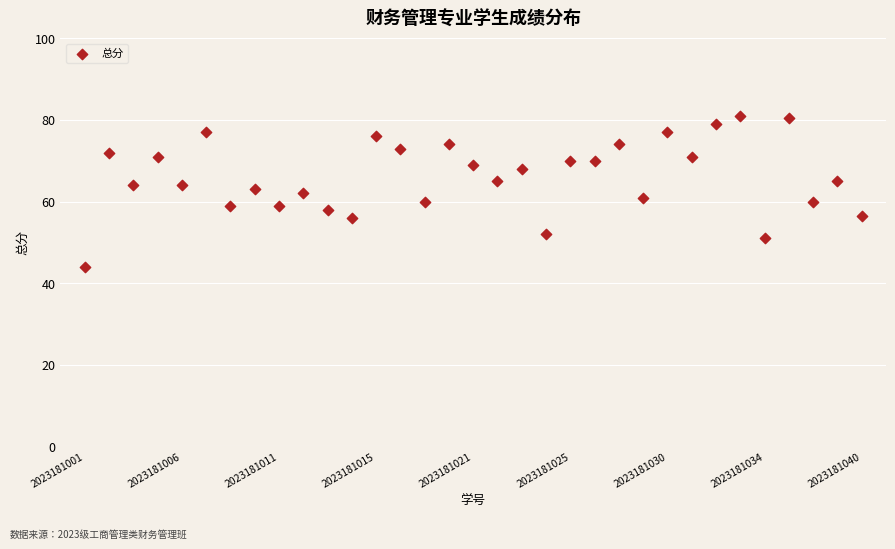

What is the range of X values (max minus min)?

32.0